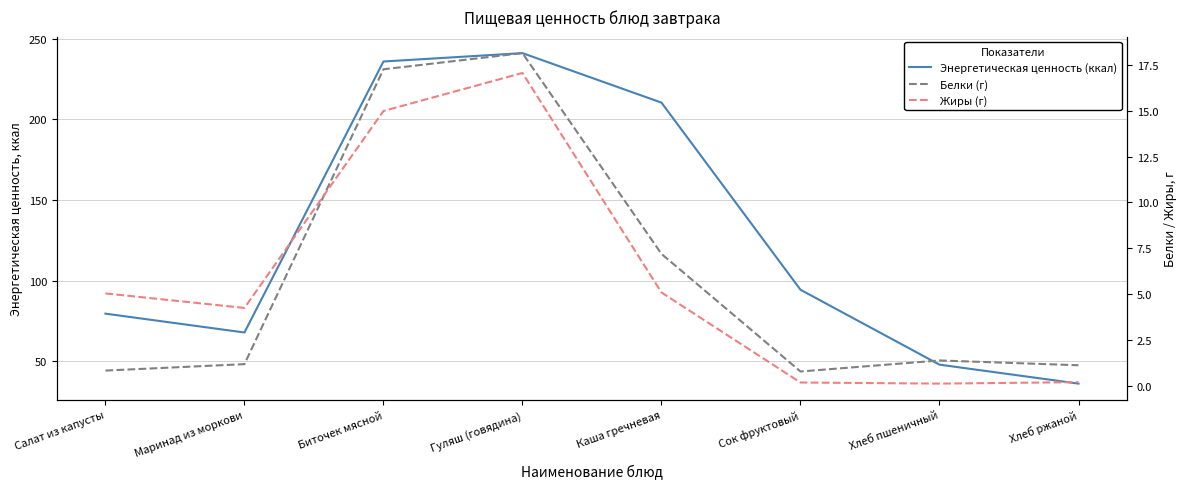

Reading left to right, extract all data points from this chart.

Энергетическая ценность (ккал): Салат из капусты=79.6	Маринад из моркови=67.9	Биточек мясной=235.8	Гуляш (говядина)=241.0	Каша гречневая=210.3	Сок фруктовый=94.4	Хлеб пшеничный=48.0	Хлеб ржаной=36.3
Белки (г): Салат из капусты=0.8	Маринад из моркови=1.2	Биточек мясной=17.2	Гуляш (говядина)=18.1	Каша гречневая=7.2	Сок фруктовый=0.8	Хлеб пшеничный=1.4	Хлеб ржаной=1.1
Жиры (г): Салат из капусты=5.0	Маринад из моркови=4.3	Биточек мясной=15.0	Гуляш (говядина)=17.1	Каша гречневая=5.1	Сок фруктовый=0.2	Хлеб пшеничный=0.1	Хлеб ржаной=0.2